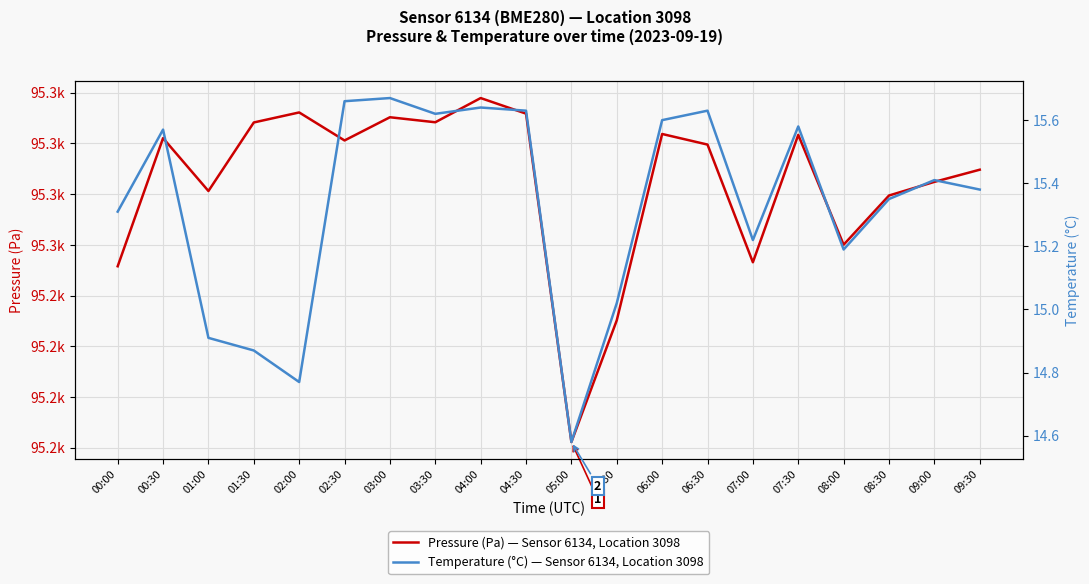

Rank the series by their average value, from lowest to highest.

Temperature (°C) — Sensor 6134, Location 3098, Pressure (Pa) — Sensor 6134, Location 3098